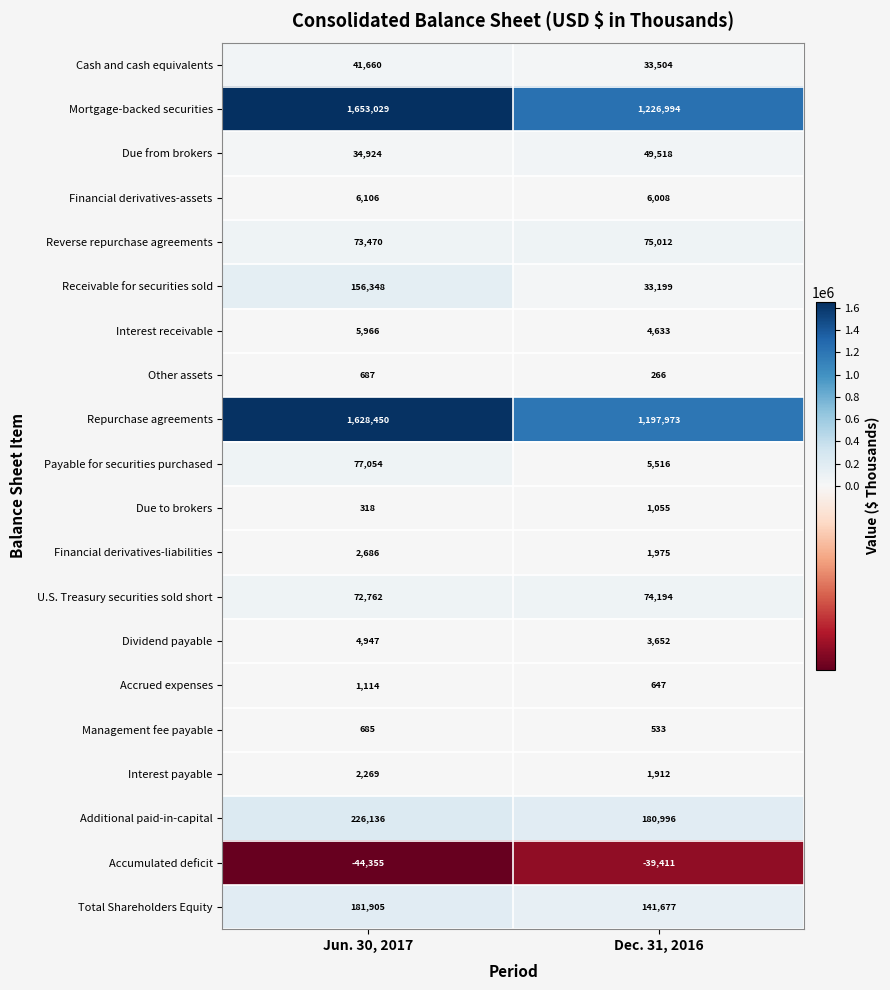

Which series has the largest total across all categories?

Mortgage-backed securities